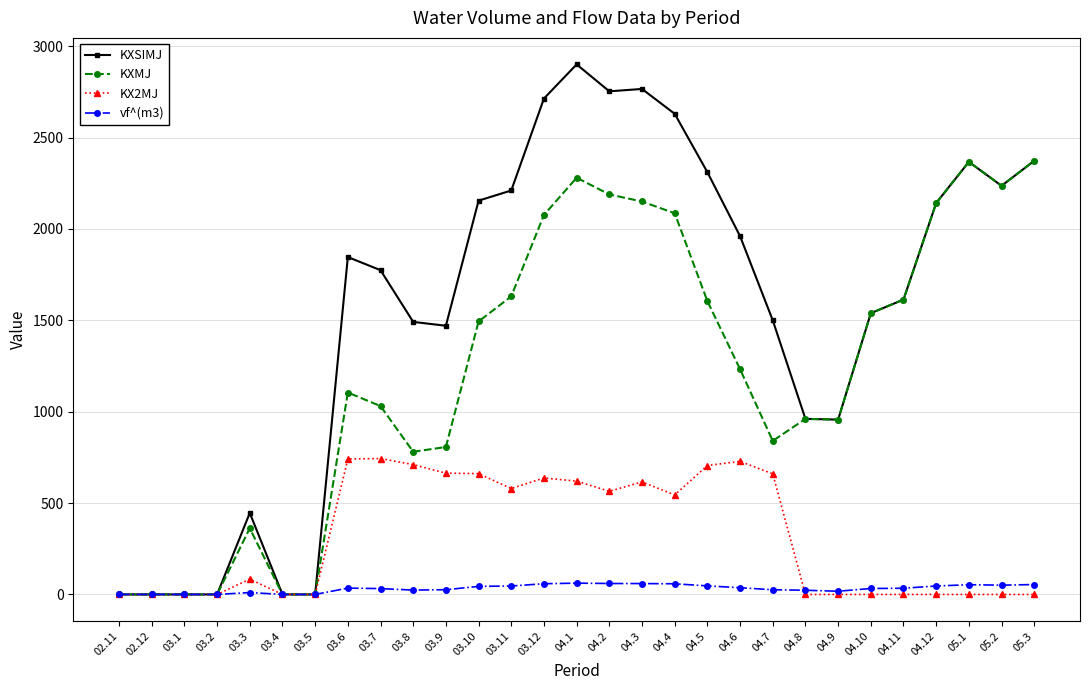

How many lines are shown in the chart?

4